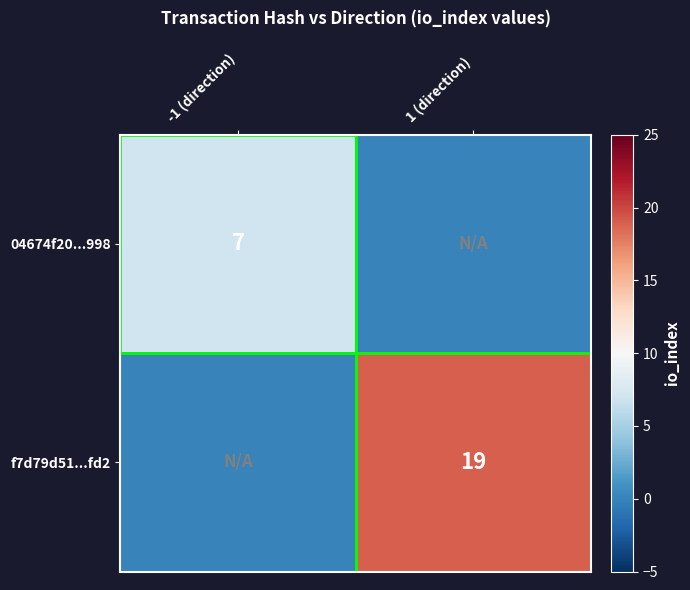

Is the value of f7d79d51...fd2 at 1 (direction) greater than the value of 04674f20...998 at -1 (direction)?

Yes